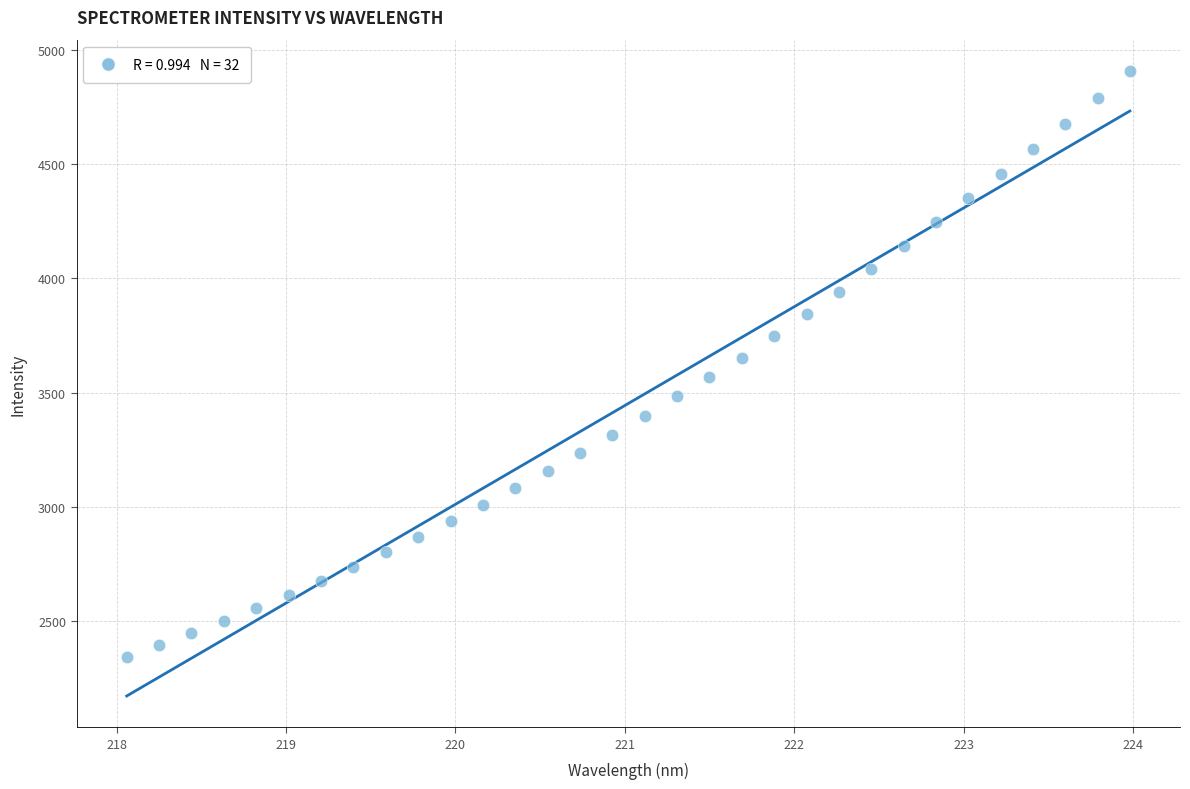

What is the range of X values (max minus min)?

5.9